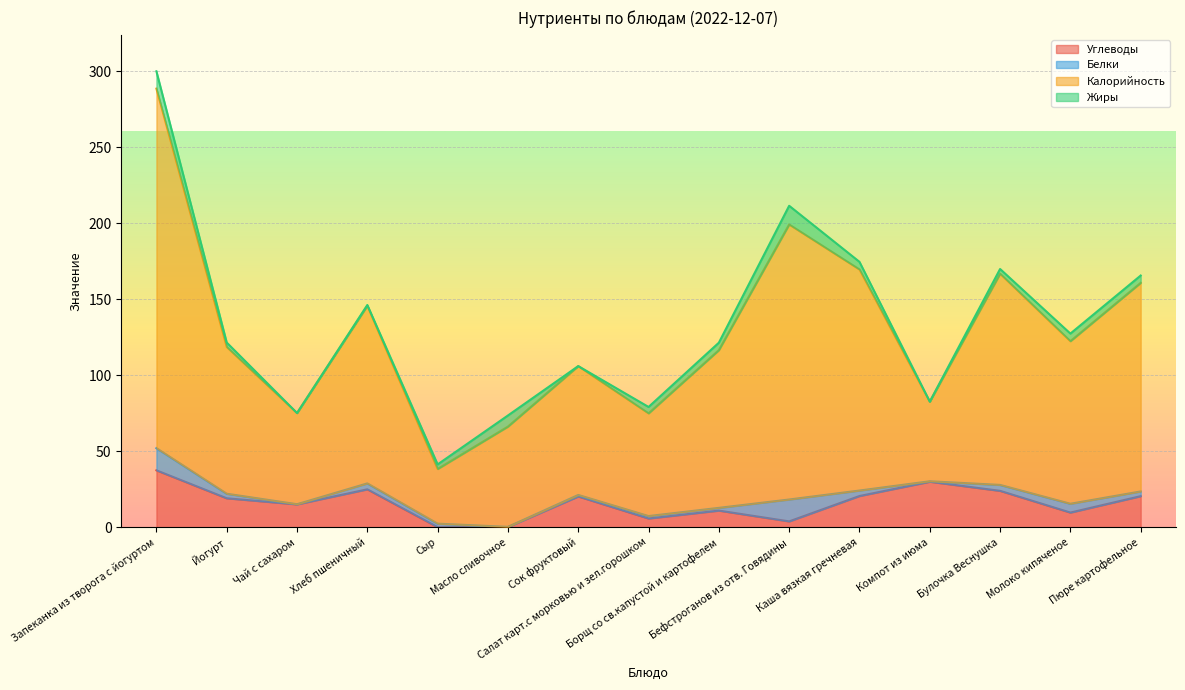

The value of Углеводы at Сок фруктовый is 4.8. True or false?

False